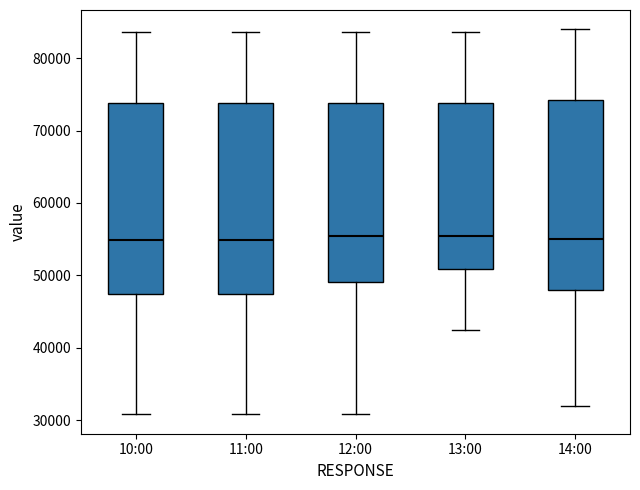

Where does the upper whisker of the box for 13:00 end on the y-axis? The values are not printed on the chart, so give them approximately, as read against the axis.

84000